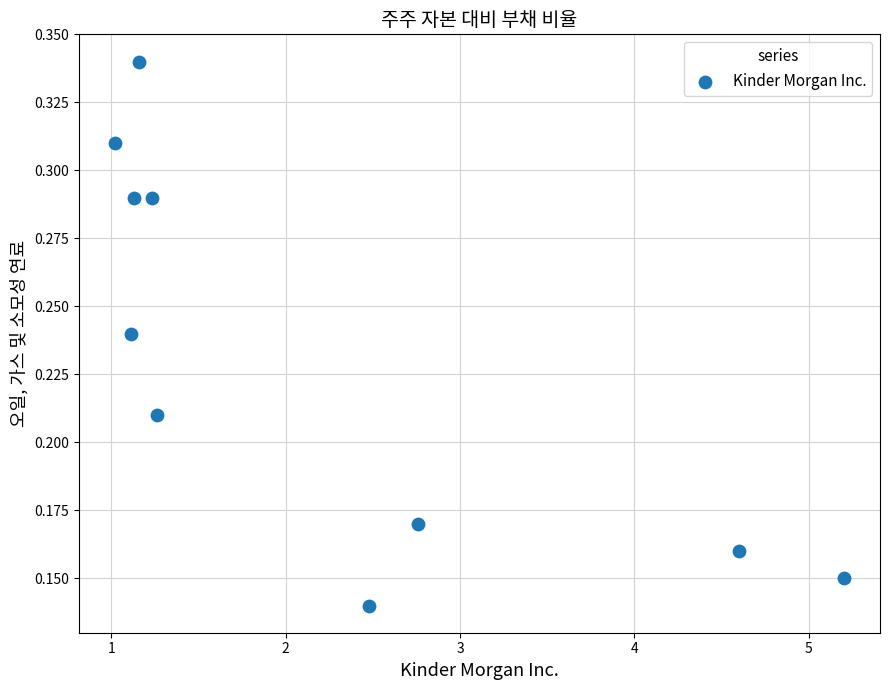

What is the average X value?

2.2